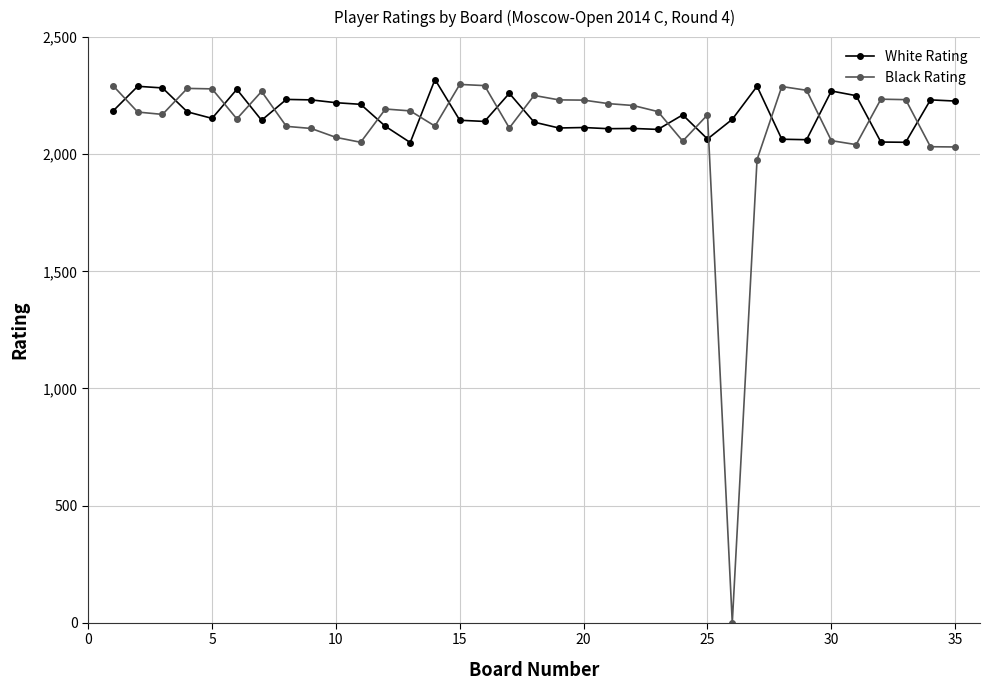

Which series has the widest spread of values?

Black Rating